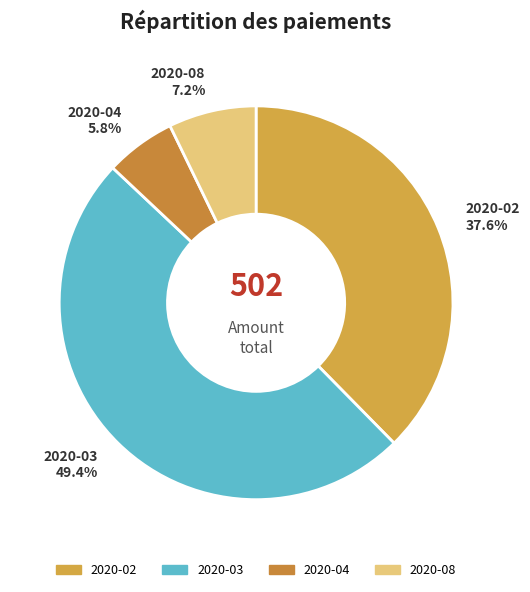

Approximately how many times larger is the value at 2020-04 compared to 2020-08?

0.8